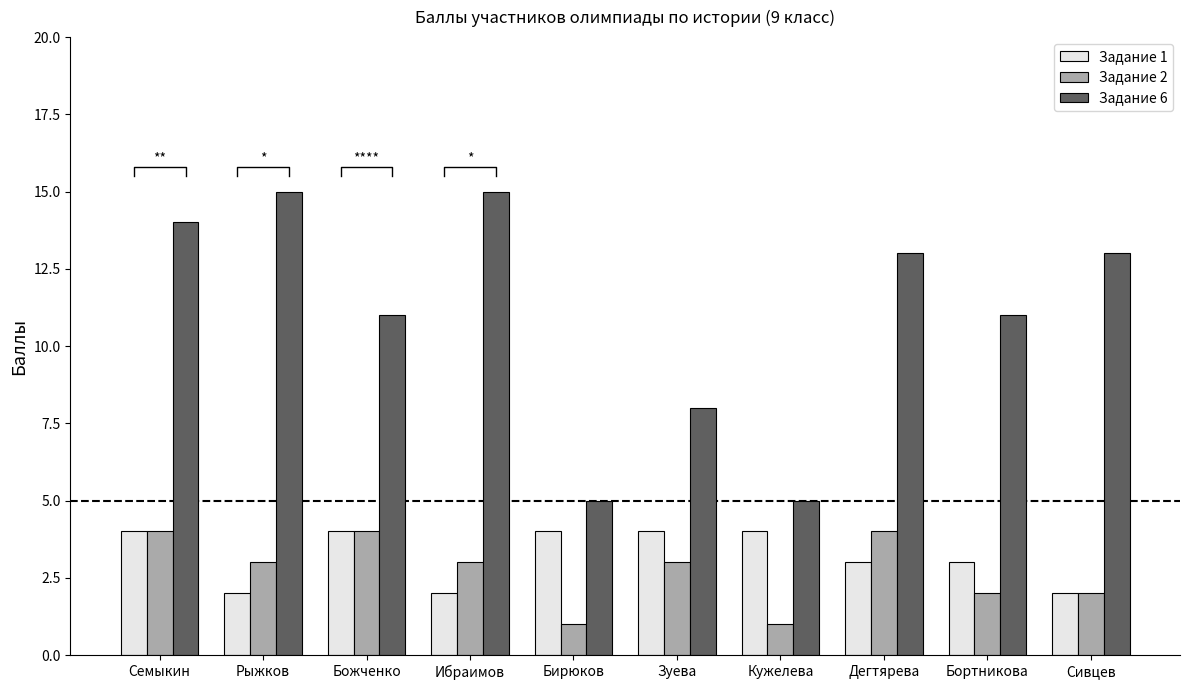

What are all the series names shown in the legend?

Задание 1, Задание 2, Задание 6